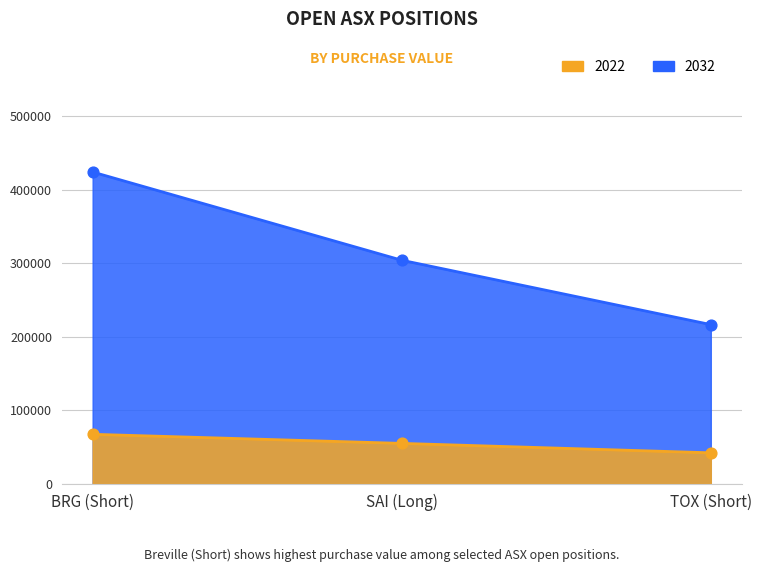

Which series has the widest spread of Y values?

2032